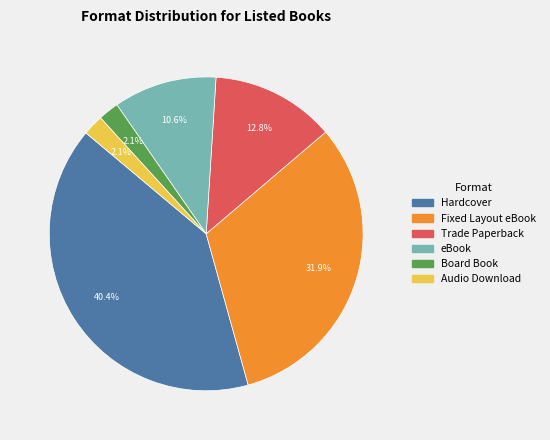

Which category has the biggest portion of the pie?

Hardcover